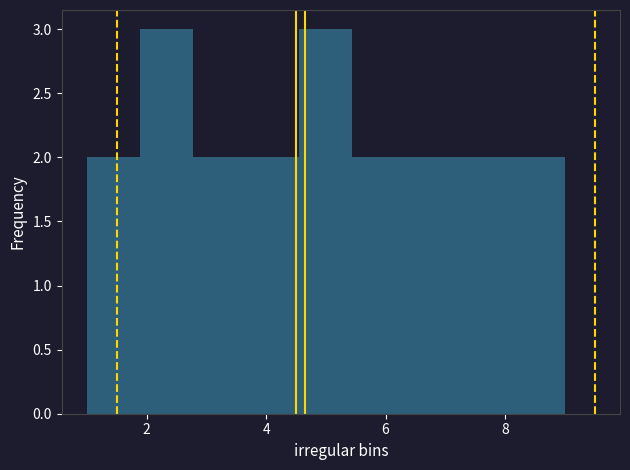

How tall is the bar that spans 3.6 to 4.6 on the x-axis? Neither the bar edges nor the heights are printed on the chart, so give them approximately, as read against the axes.

2